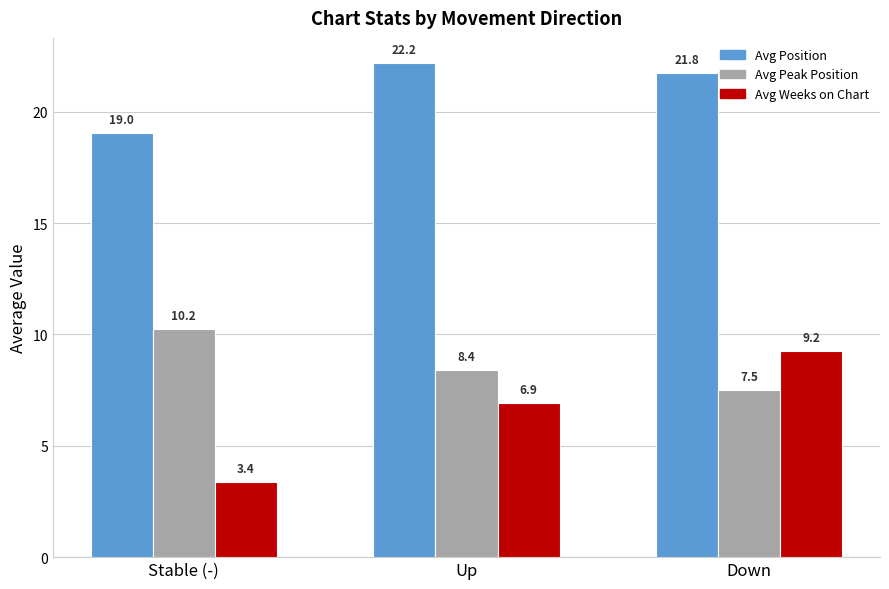

What are all the series names shown in the legend?

Avg Position, Avg Peak Position, Avg Weeks on Chart